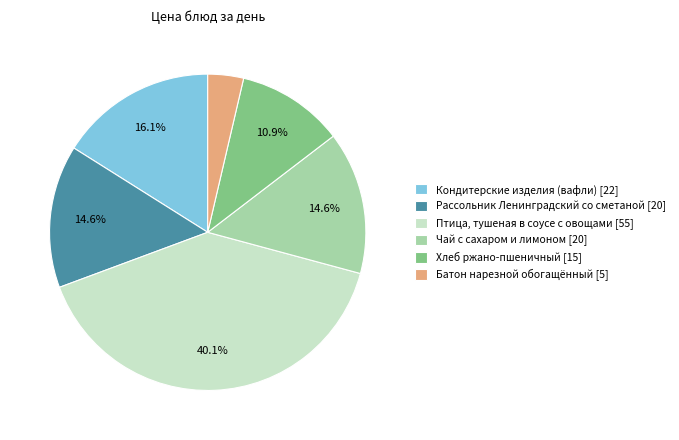

Count the number of slices in the pie.

6